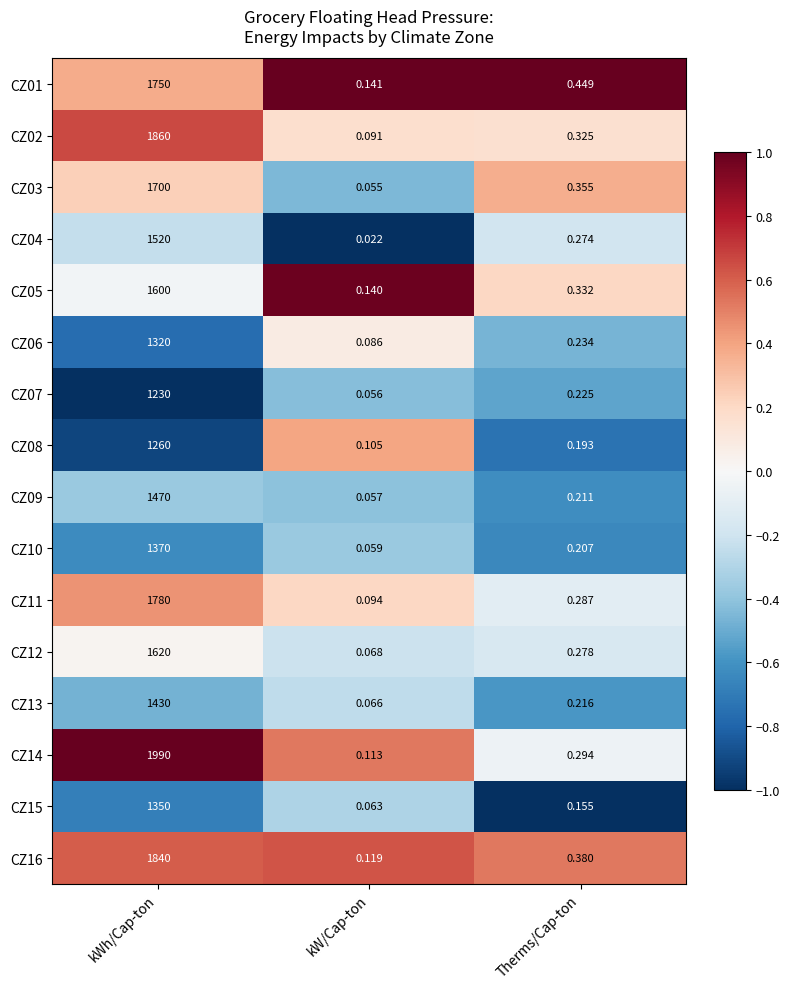

At which category is the sum across all series the highest?

kWh/Cap-ton